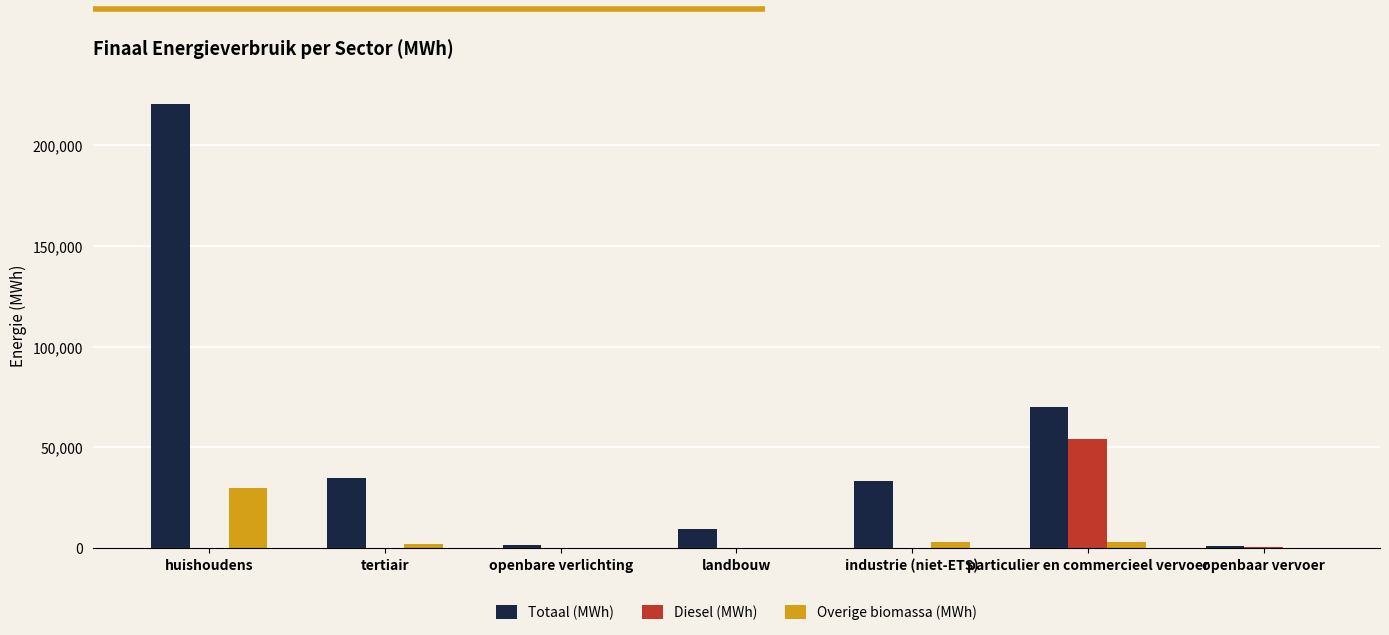

What is the sum of all Diesel (MWh) values?

54844.7